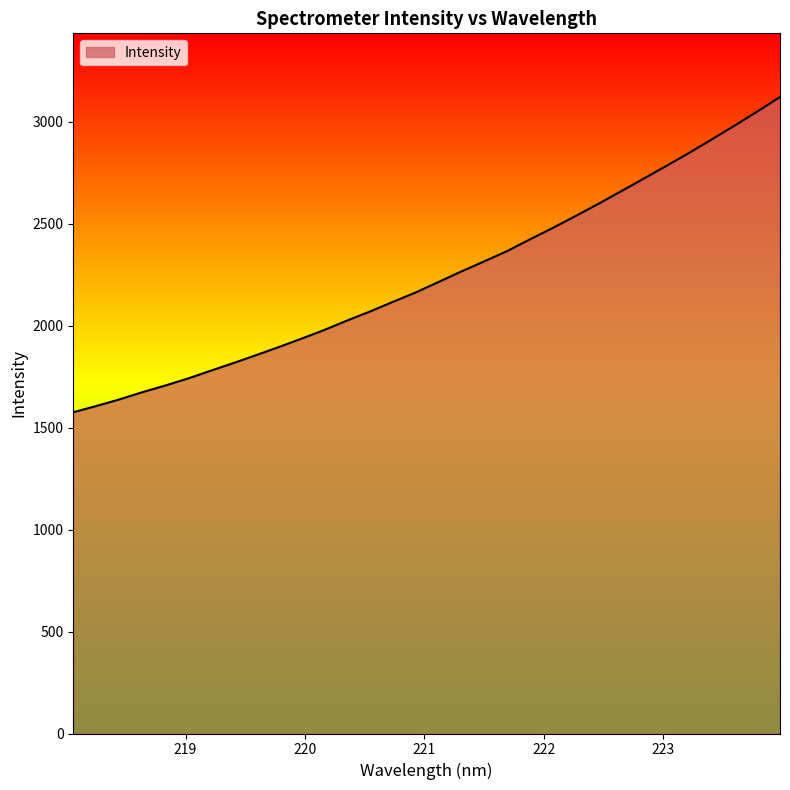

What is the maximum value shown in the chart?

3122.3